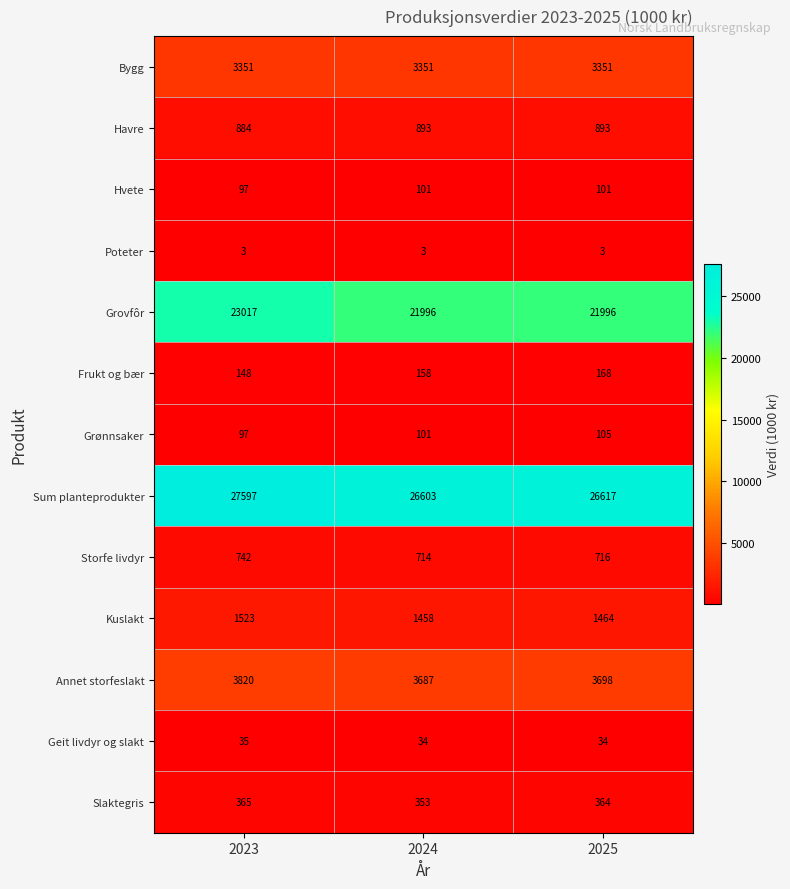

What is the greatest value displayed?

27597